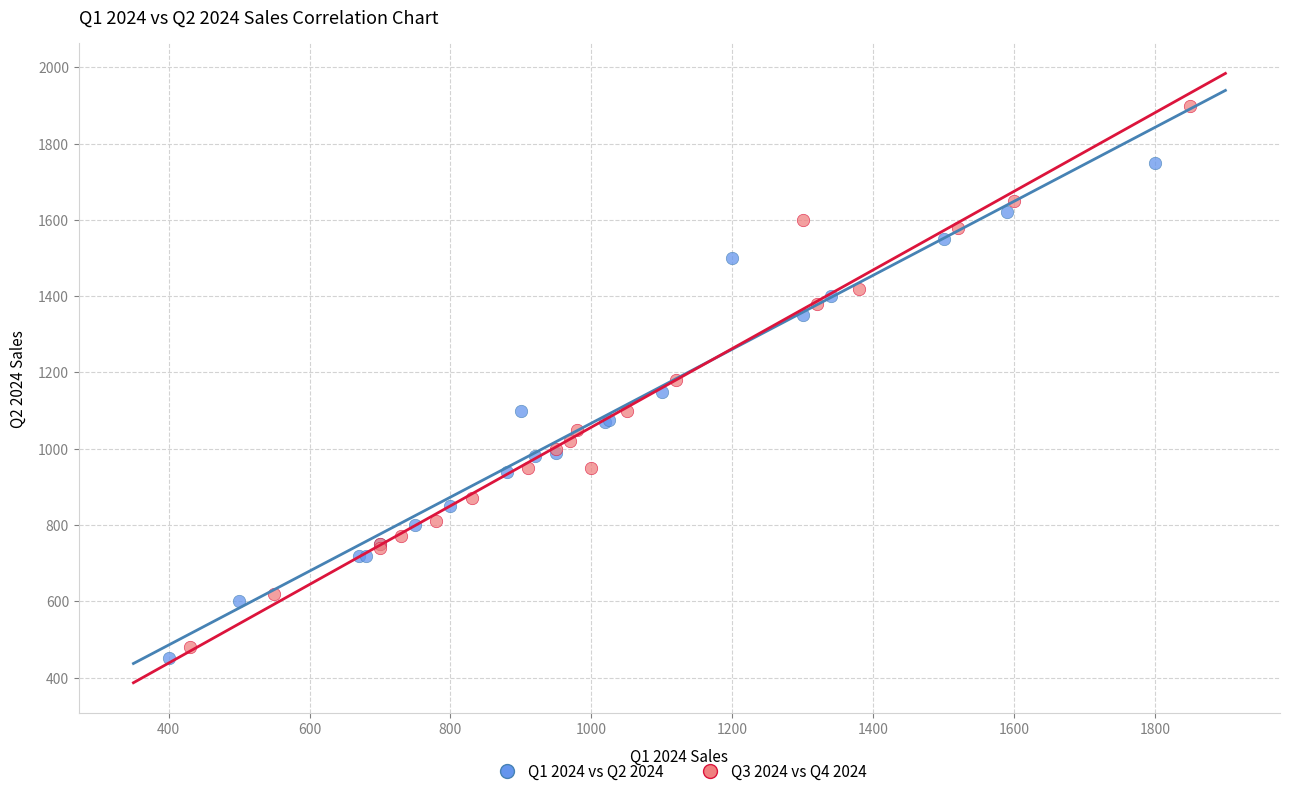

Which series has the largest Y range (max minus min)?

Q3 2024 vs Q4 2024